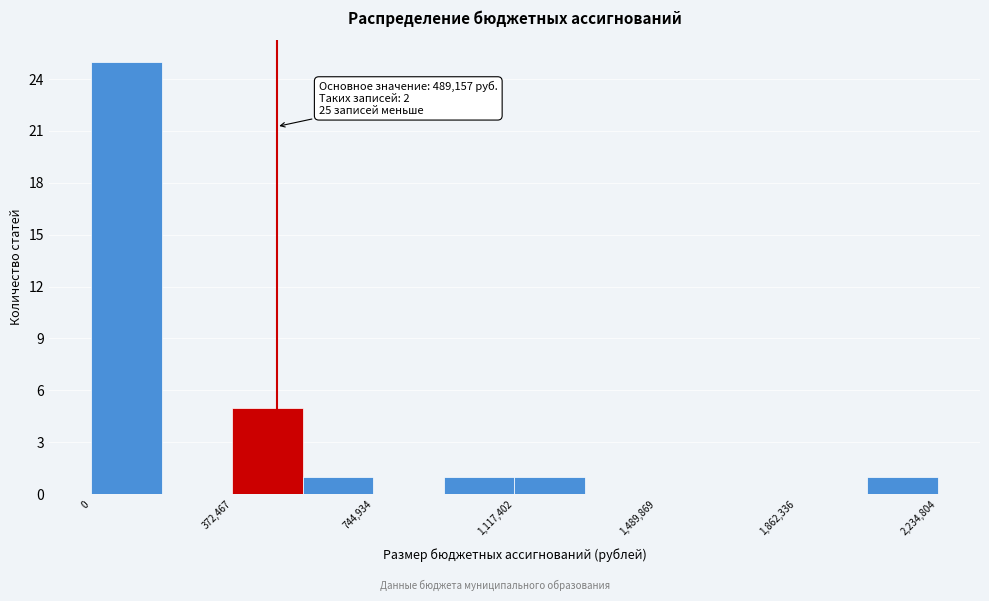

Read against the x-axis, roughly where is the centre of the tallest bar?

100000